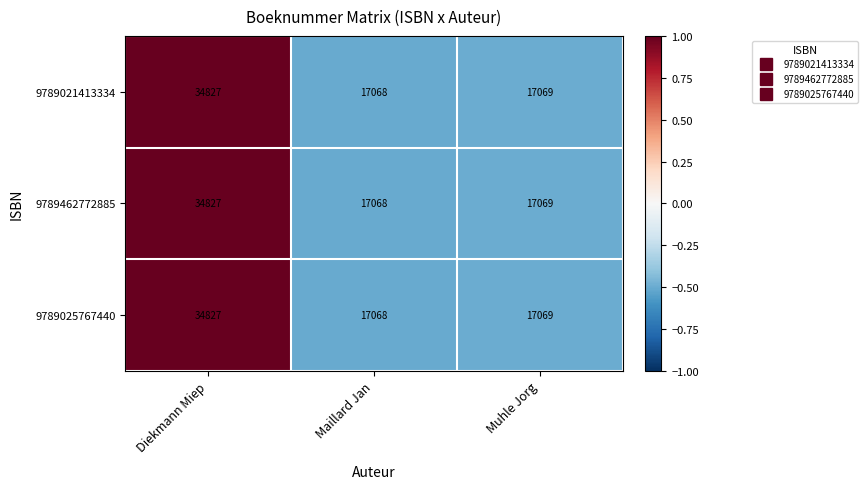

The value of 9789025767440 at Diekmann Miep is 56403. True or false?

False